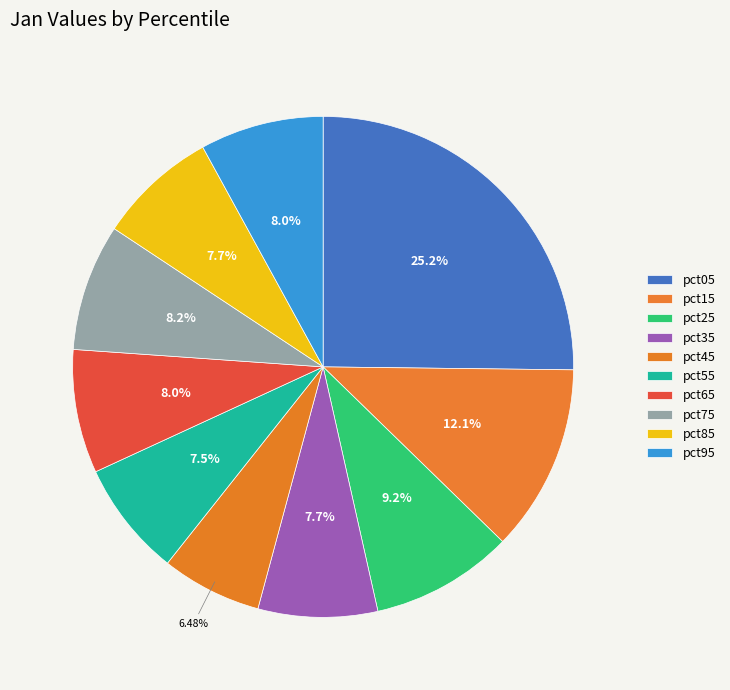

What is the smallest slice in the pie chart?

pct45